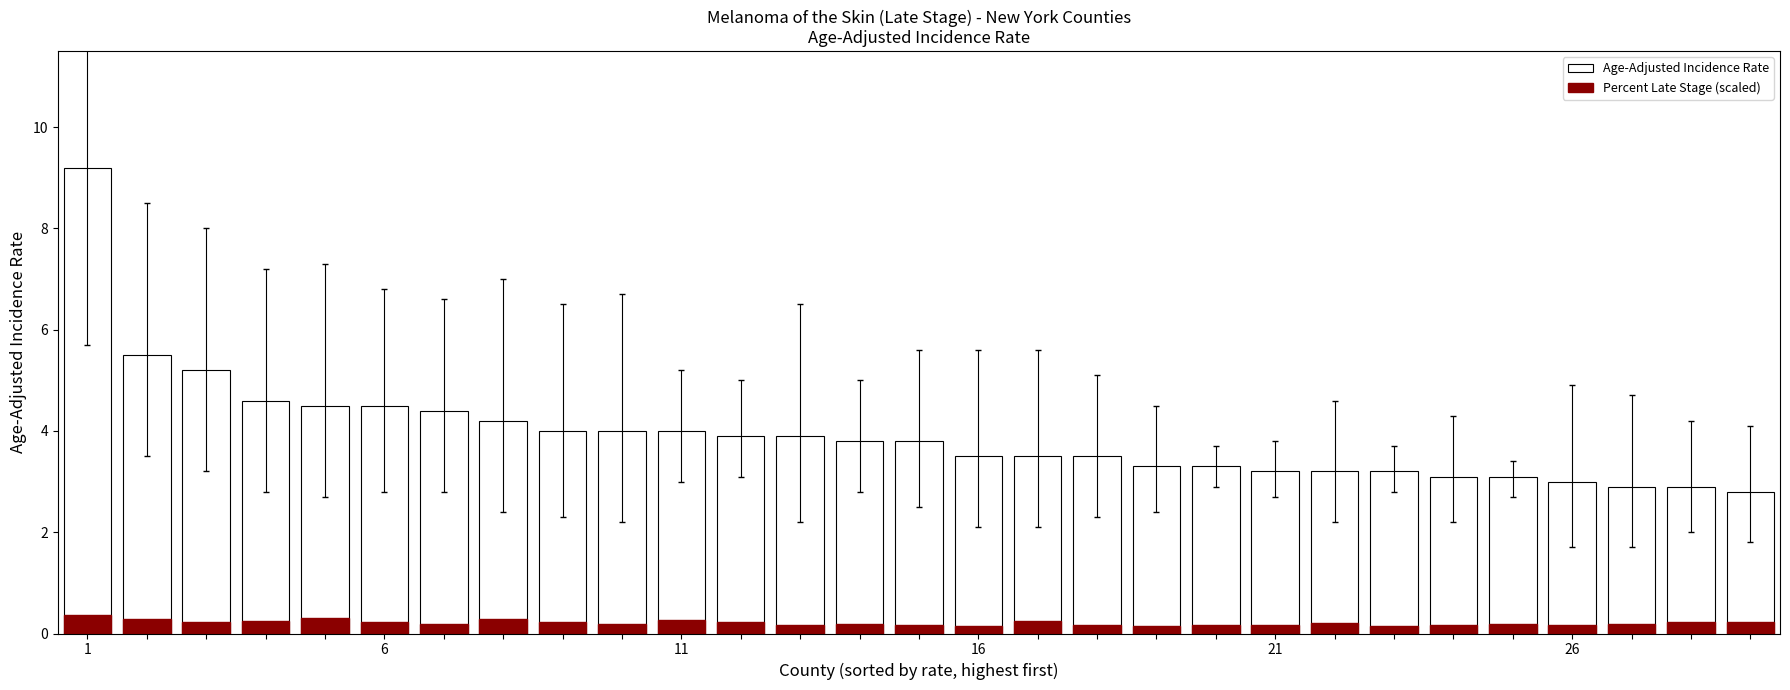

Where does the Age-Adjusted Incidence Rate series first go above 3?

1